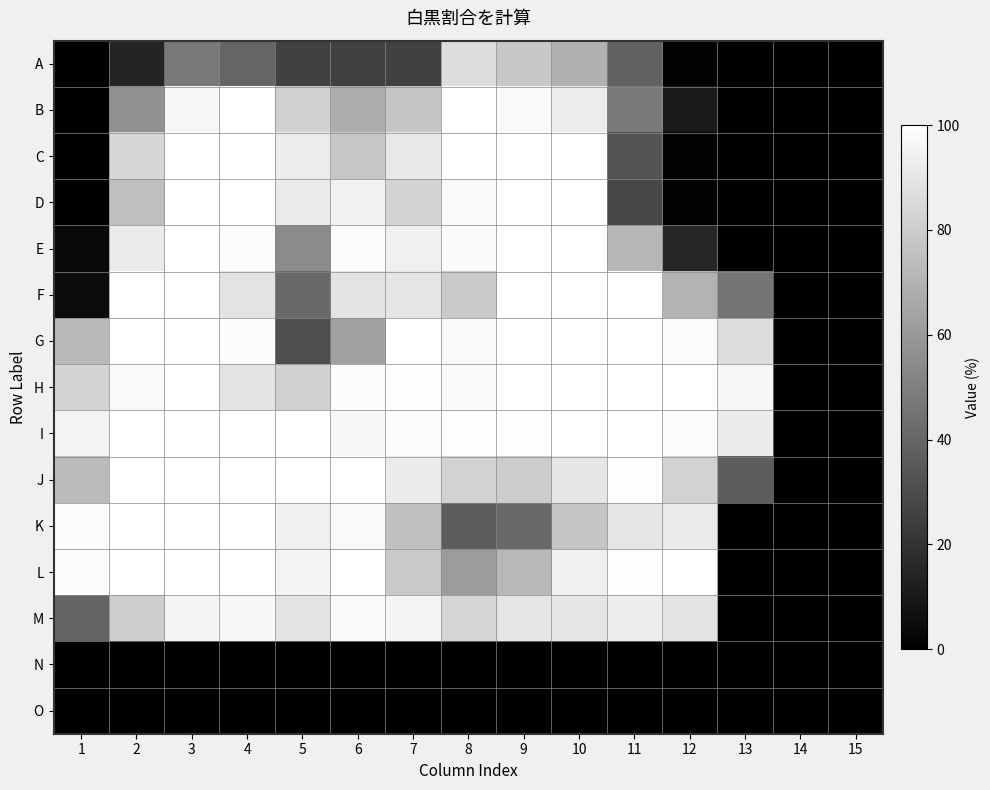

Reading right to left, transcribe all the data shown in this chart.

A: 15=0.0	14=0.0	13=0.0	12=0.8	11=38.1	10=68.9	9=78.1	8=86.6	7=25.8	6=25.6	5=25.9	4=39.5	3=46.9	2=14.7	1=0.0
B: 15=0.0	14=0.0	13=0.0	12=10.7	11=47.4	10=92.5	9=97.9	8=99.8	7=77.3	6=68.2	5=81.5	4=100.0	3=96.4	2=56.3	1=0.0
C: 15=0.0	14=0.0	13=0.0	12=1.0	11=32.8	10=100.0	9=100.0	8=100.0	7=90.7	6=78.0	5=92.5	4=100.0	3=100.0	2=83.8	1=0.0
D: 15=0.0	14=0.0	13=0.0	12=1.0	11=27.8	10=100.0	9=100.0	8=97.3	7=83.2	6=94.2	5=91.8	4=100.0	3=100.0	2=74.8	1=0.0
E: 15=0.0	14=0.0	13=0.0	12=15.0	11=71.4	10=100.0	9=100.0	8=97.8	7=93.5	6=98.4	5=54.4	4=98.3	3=100.0	2=92.0	1=3.8
F: 15=0.0	14=0.0	13=45.5	12=70.1	11=100.0	10=100.0	9=100.0	8=79.1	7=89.6	6=89.0	5=41.5	4=89.3	3=100.0	2=100.0	1=5.0
G: 15=0.0	14=0.0	13=86.7	12=98.4	11=100.0	10=100.0	9=100.0	8=97.3	7=100.0	6=63.3	5=30.9	4=98.7	3=100.0	2=100.0	1=72.4
H: 15=0.0	14=0.0	13=96.3	12=100.0	11=100.0	10=100.0	9=100.0	8=98.0	7=99.0	6=98.5	5=81.9	4=88.8	3=100.0	2=97.2	1=83.2
I: 15=0.0	14=0.0	13=91.8	12=98.8	11=100.0	10=100.0	9=99.4	8=98.9	7=98.5	6=96.8	5=100.0	4=100.0	3=100.0	2=100.0	1=95.5
J: 15=0.0	14=0.0	13=36.5	12=82.4	11=99.3	10=90.1	9=79.8	8=82.5	7=91.9	6=100.0	5=100.0	4=100.0	3=100.0	2=100.0	1=73.1
K: 15=0.0	14=0.0	13=0.0	12=91.6	11=90.2	10=77.1	9=41.7	8=36.5	7=75.2	6=97.2	5=93.7	4=100.0	3=100.0	2=100.0	1=98.5
L: 15=0.0	14=0.0	13=0.0	12=99.7	11=98.9	10=93.5	9=72.2	8=60.9	7=78.7	6=100.0	5=95.4	4=100.0	3=100.0	2=100.0	1=98.6
M: 15=0.0	14=0.0	13=0.0	12=88.9	11=92.7	10=89.5	9=89.9	8=83.4	7=95.8	6=97.8	5=88.9	4=96.7	3=96.0	2=80.5	1=39.1
N: 15=0.0	14=0.0	13=0.0	12=0.0	11=0.0	10=0.0	9=0.0	8=0.0	7=0.0	6=0.0	5=0.0	4=0.0	3=0.0	2=0.0	1=0.0
O: 15=0.0	14=0.0	13=0.0	12=0.0	11=0.0	10=0.0	9=0.0	8=0.0	7=0.0	6=0.0	5=0.0	4=0.0	3=0.0	2=0.0	1=0.0